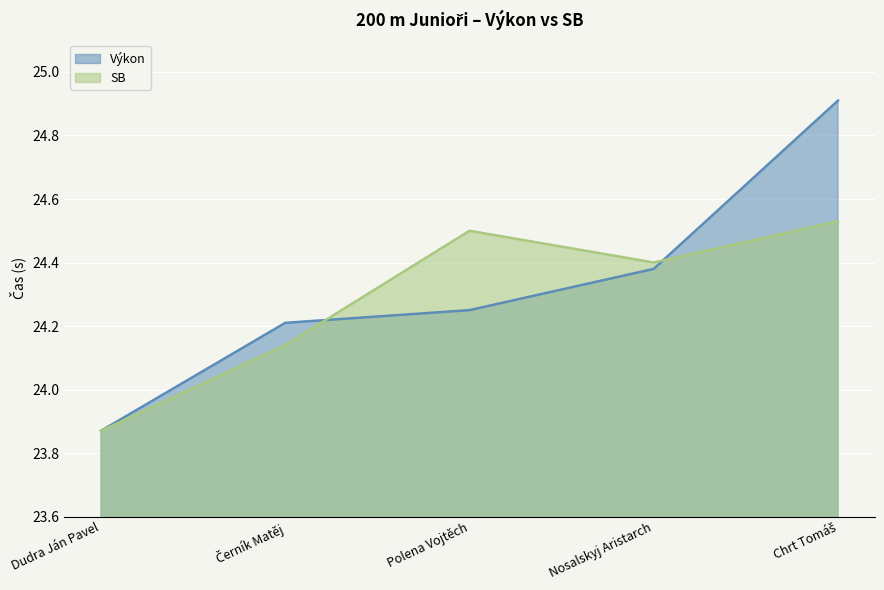

Rank the series at Nosalskyj Aristarch from lowest to highest value.

Výkon, SB